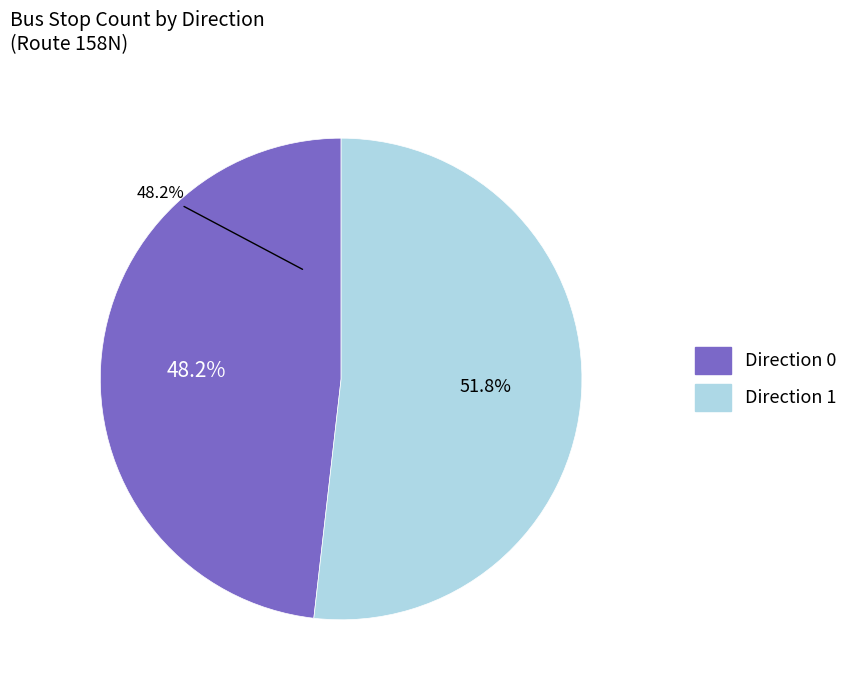

The 1 slice represents 52% of the pie. True or false?

True